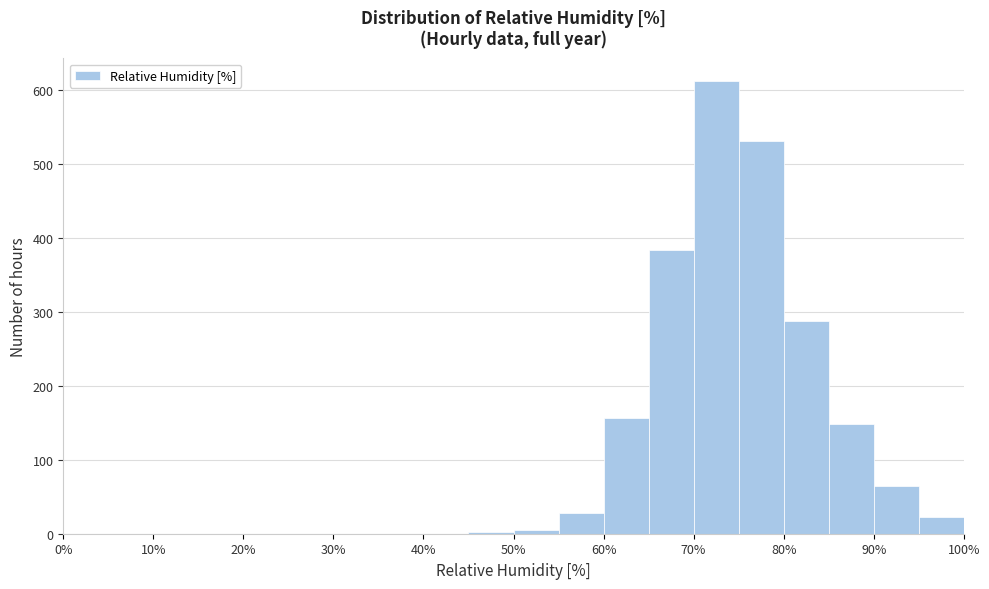

Reading left to right, list every bar in this chart as the range it spans on the x-axis followed by its height. The values are not printed on the chart, so give them approximately, as read against the axis.

0 to 5: 0
5 to 10: 0
10 to 15: 0
15 to 20: 0
20 to 25: 0
25 to 30: 0
30 to 35: 0
35 to 40: 0
40 to 45: 0
45 to 50: under 10
50 to 55: under 10
55 to 60: 30
60 to 65: 160
65 to 70: 380
70 to 75: 610
75 to 80: 530
80 to 85: 290
85 to 90: 150
90 to 95: 70
95 to 100: 20